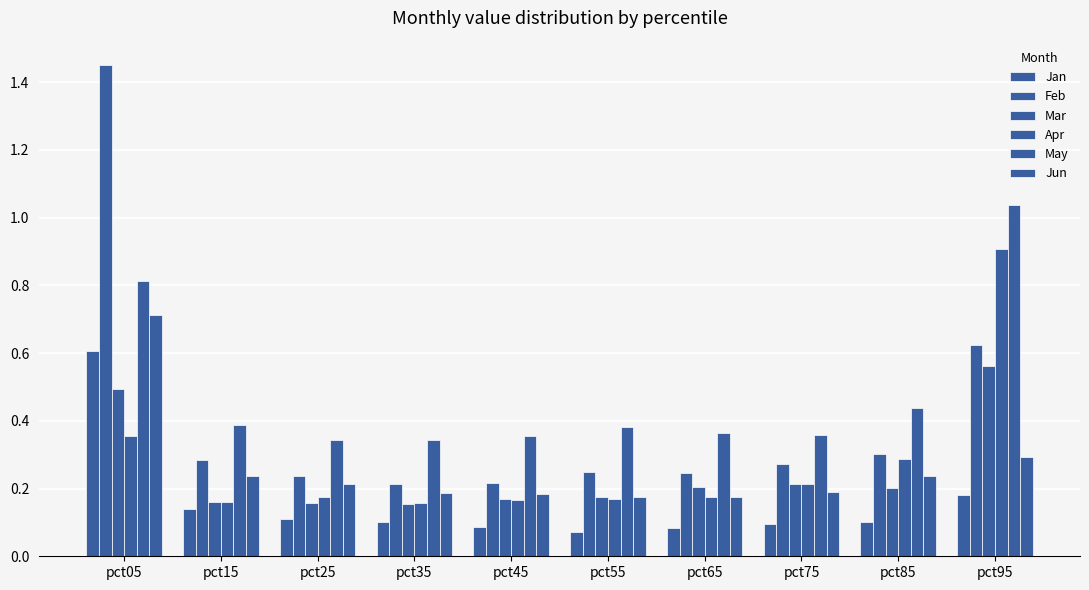

How many bars are there in total?

60